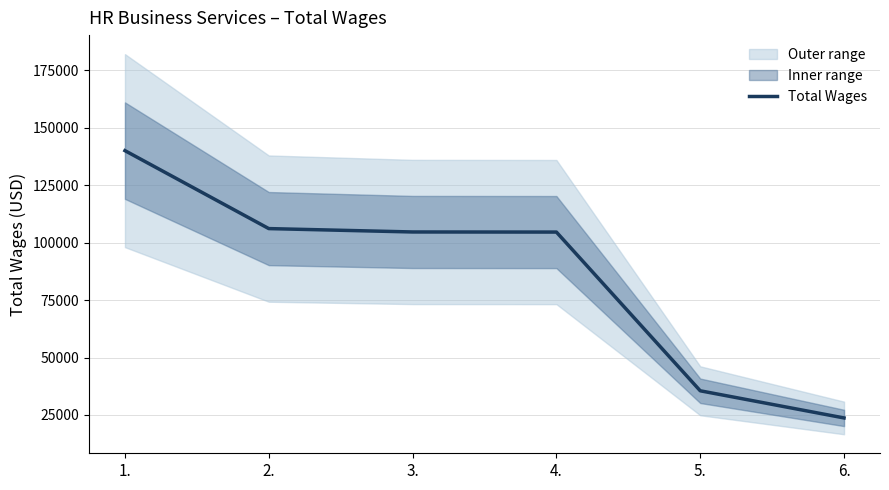

Read the value at 5., to the nearest 10.

35520